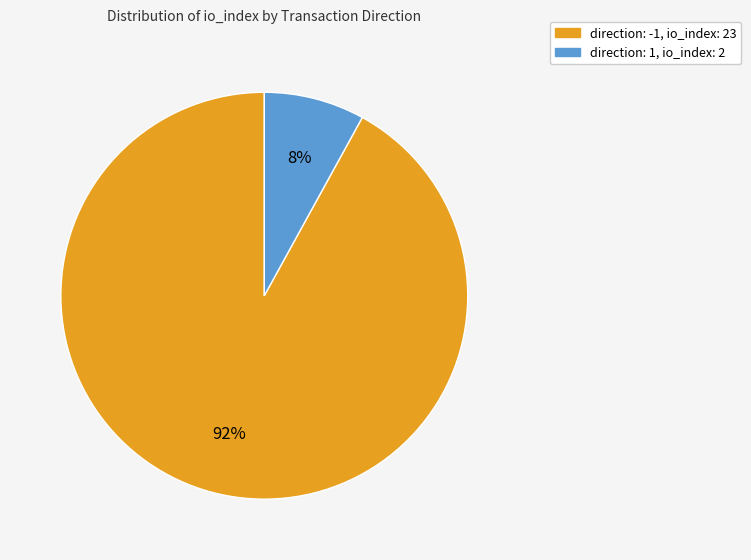

What is the ratio of the value at direction: -1, io_index: 23 to the value at direction: 1, io_index: 2?

11.5